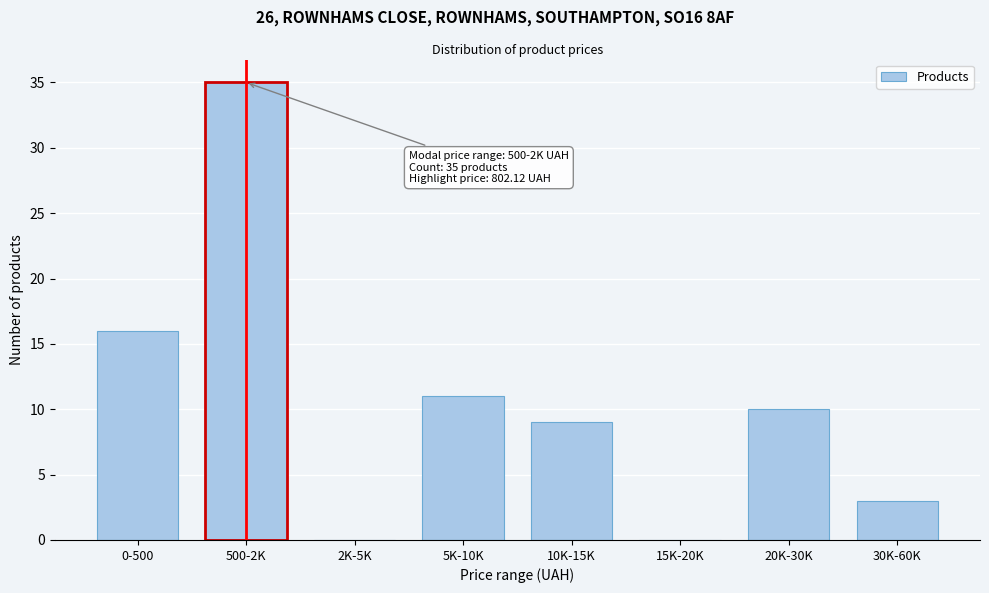

Reading right to left, transcribe all the data shown in this chart.

30K-60K=3	20K-30K=10	15K-20K=0	10K-15K=9	5K-10K=11	2K-5K=0	500-2K=35	0-500=16